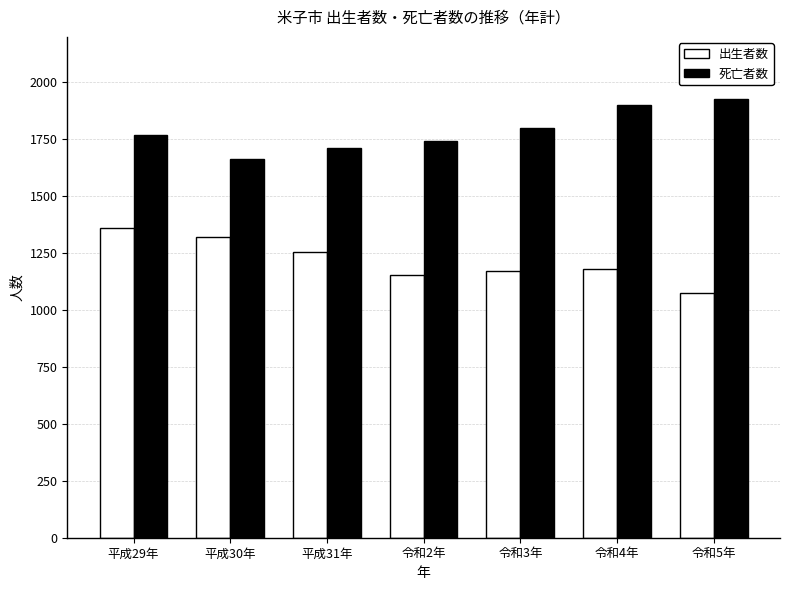

At 平成31年, list the series in order from largest to smallest.

死亡者数, 出生者数